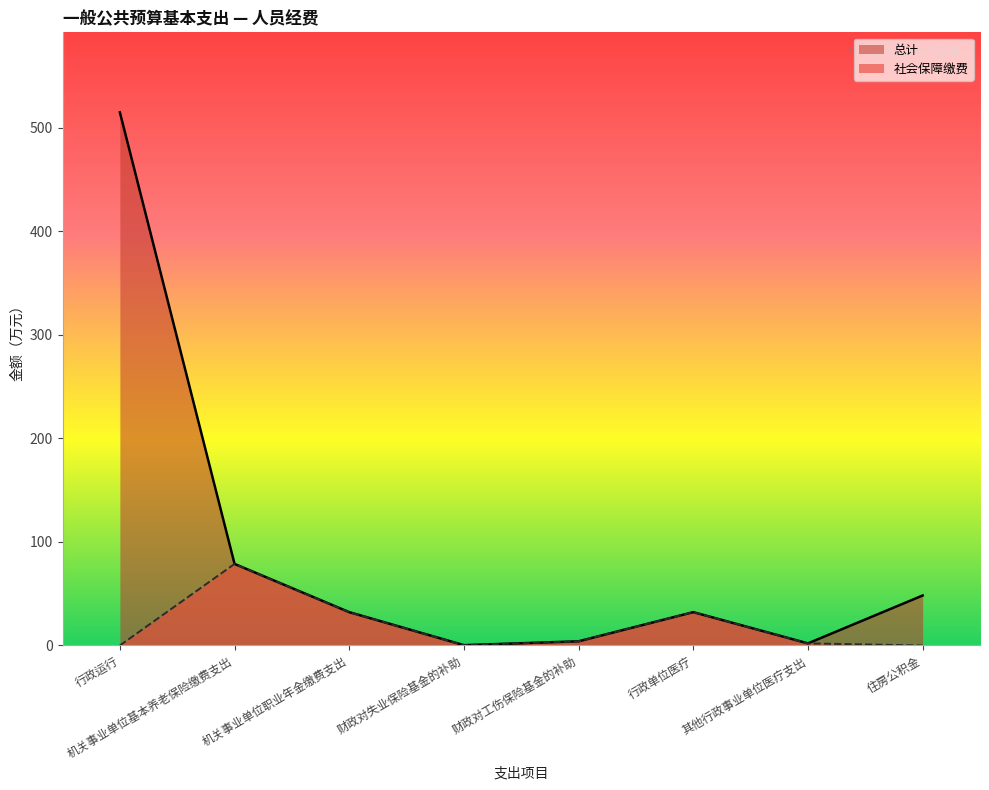

Is the value of 社会保障缴费 at 住房公积金 greater than the value of 总计 at 其他行政事业单位医疗支出?

No